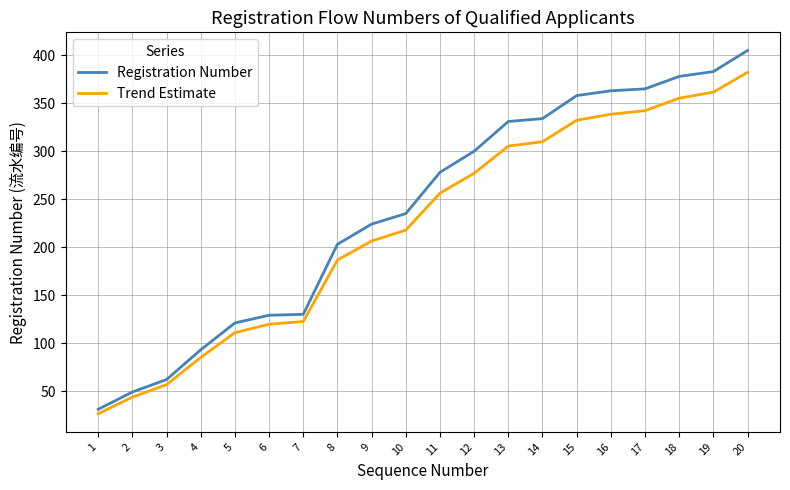

True or false: Trend Estimate has a value of 17.7 at 2.

False